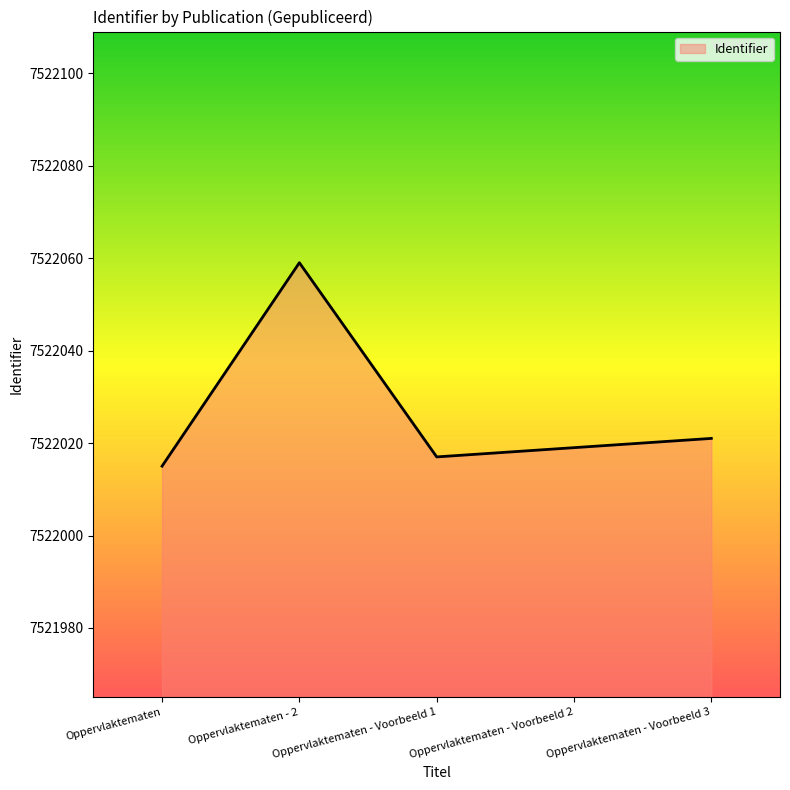

At which label is the value closest to 7522037?

Oppervlaktematen - Voorbeeld 3